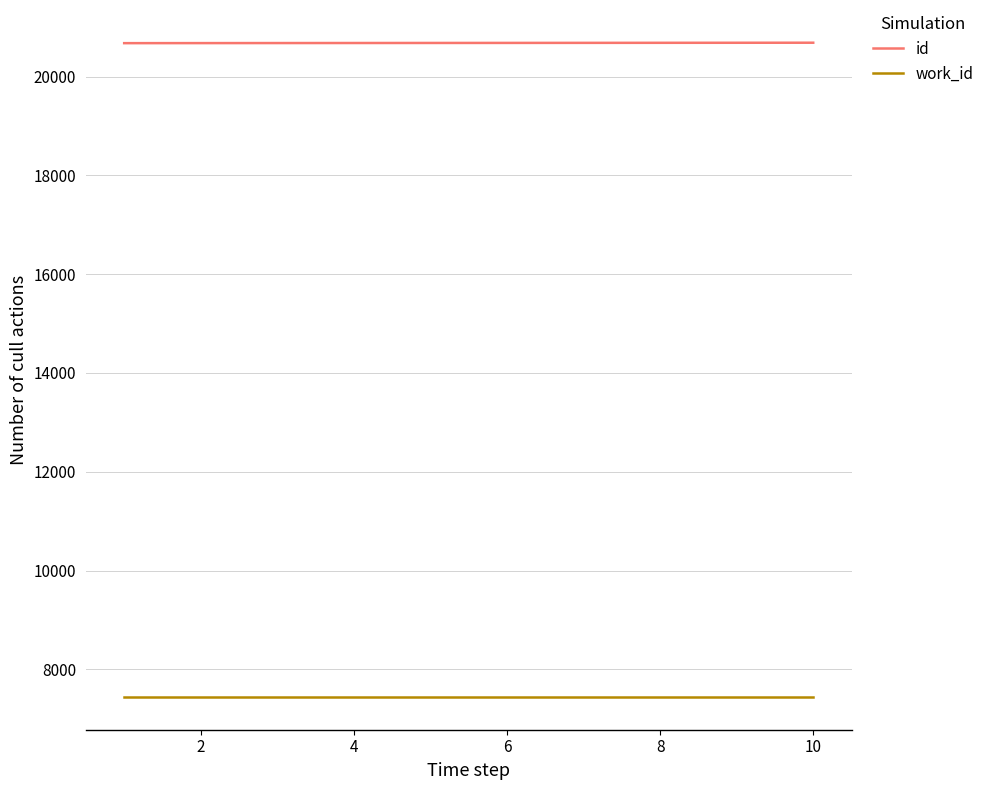

Which series has the largest total across all categories?

id